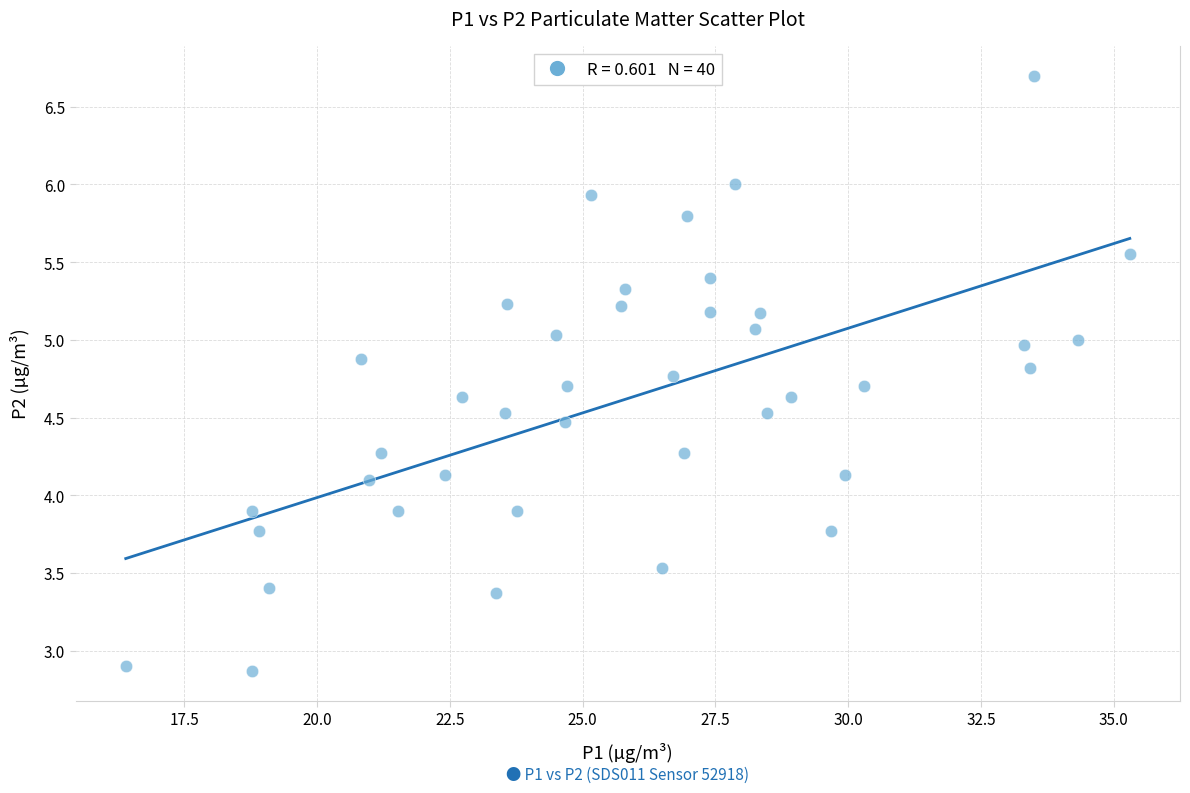

What is the range of X values (max minus min)?

18.9